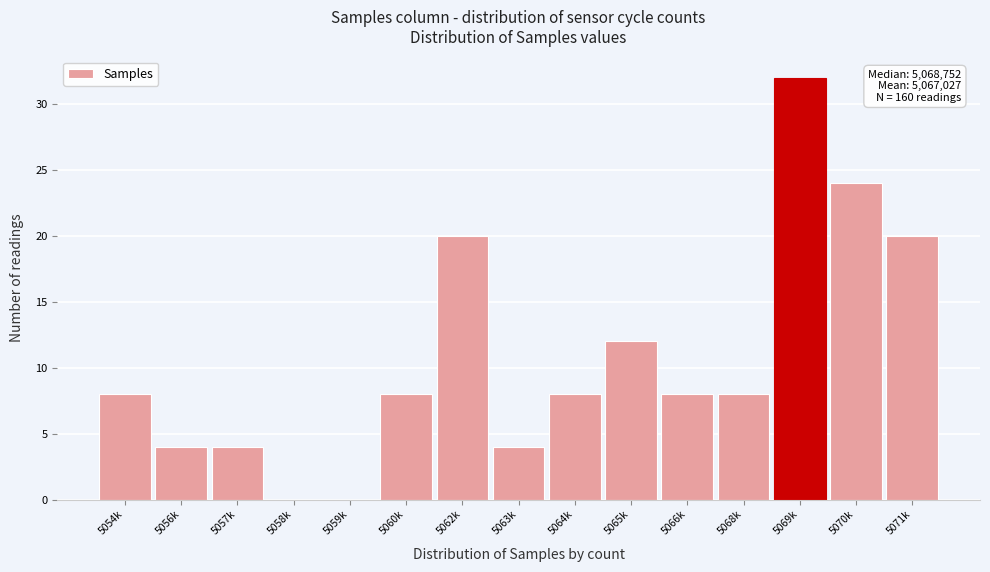

Reading left to right, extract all data points from this chart.

5054k=8	5056k=4	5057k=4	5058k=0	5059k=0	5060k=8	5062k=20	5063k=4	5064k=8	5065k=12	5066k=8	5068k=8	5069k=32	5070k=24	5071k=20